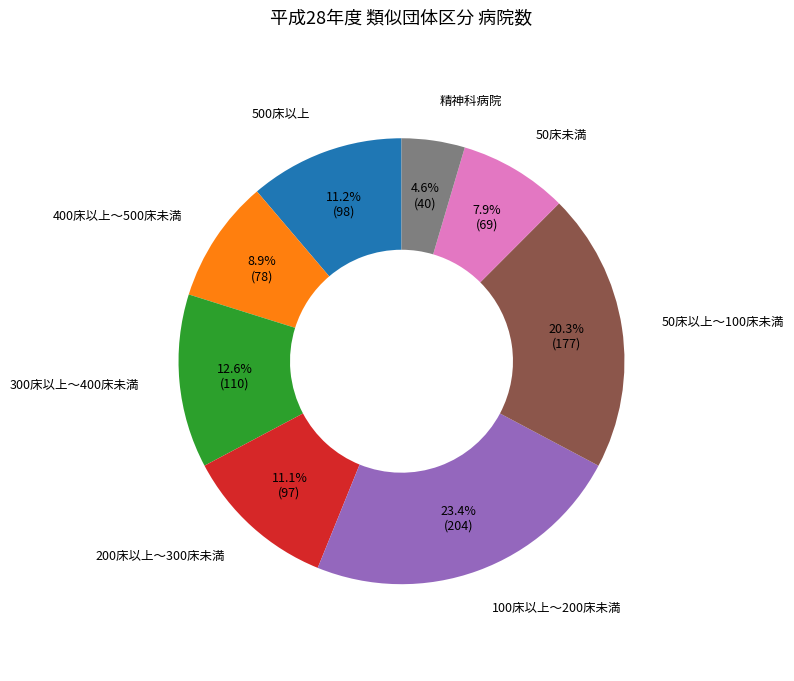

Approximately how many times larger is the value at 200床以上～300床未満 compared to 100床以上～200床未満?

0.5